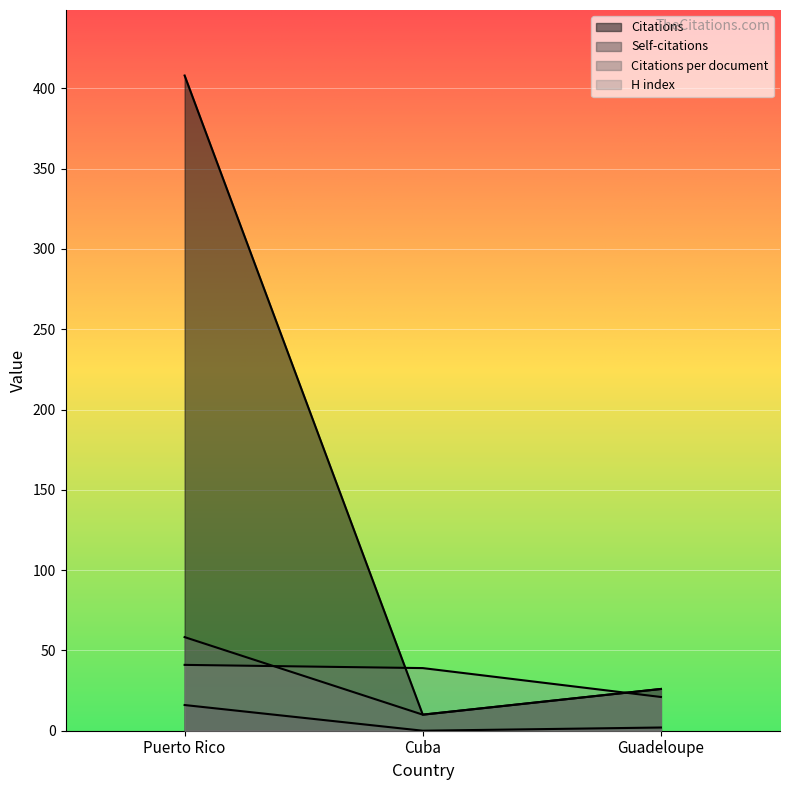

How many values in the Citations series exceed 26?

1